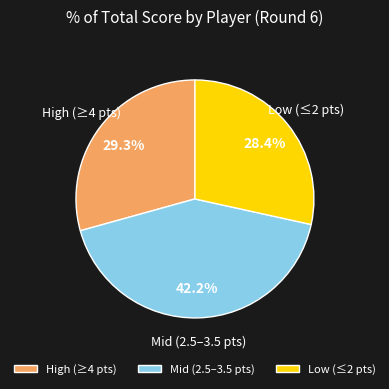

Which slice is the largest?

Mid (2.5–3.5 pts)